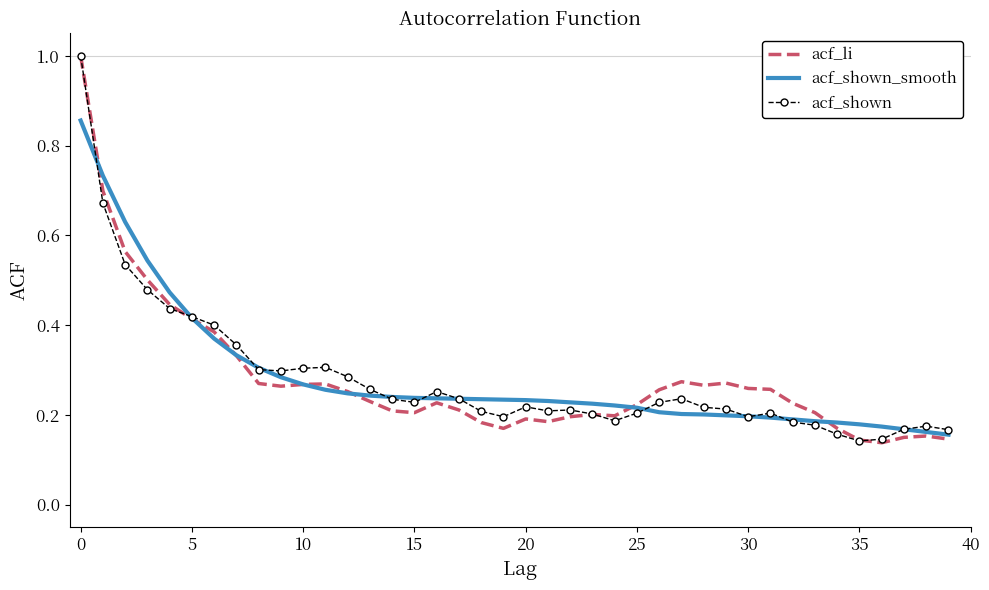

What is the highest value of the acf_li series?

1.0